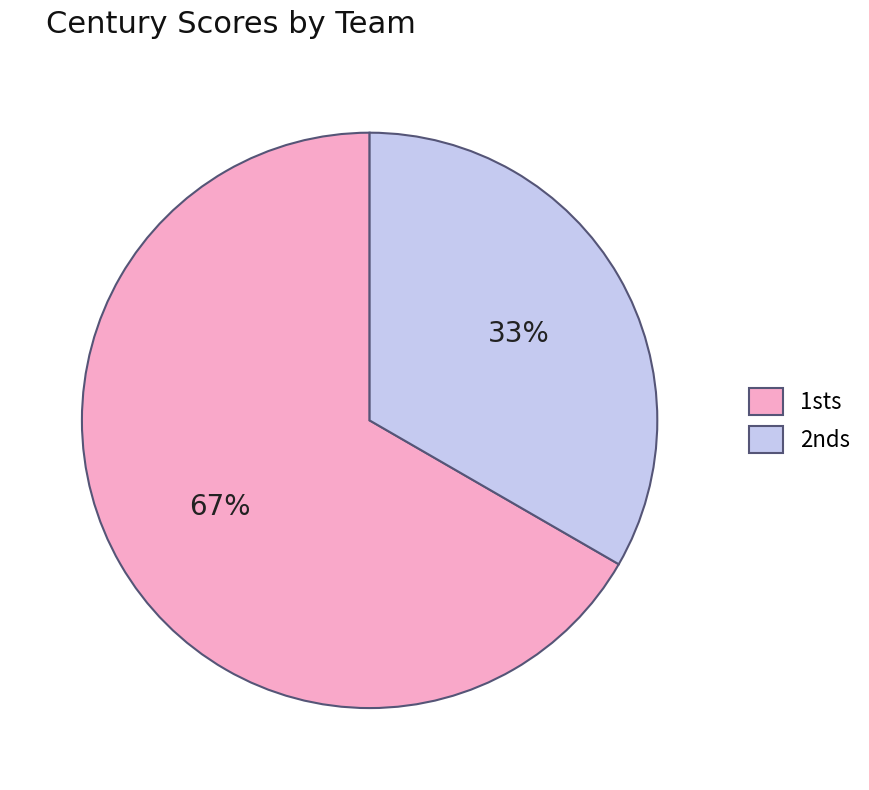

True or false: 2nds accounts for 33% of the total.

True